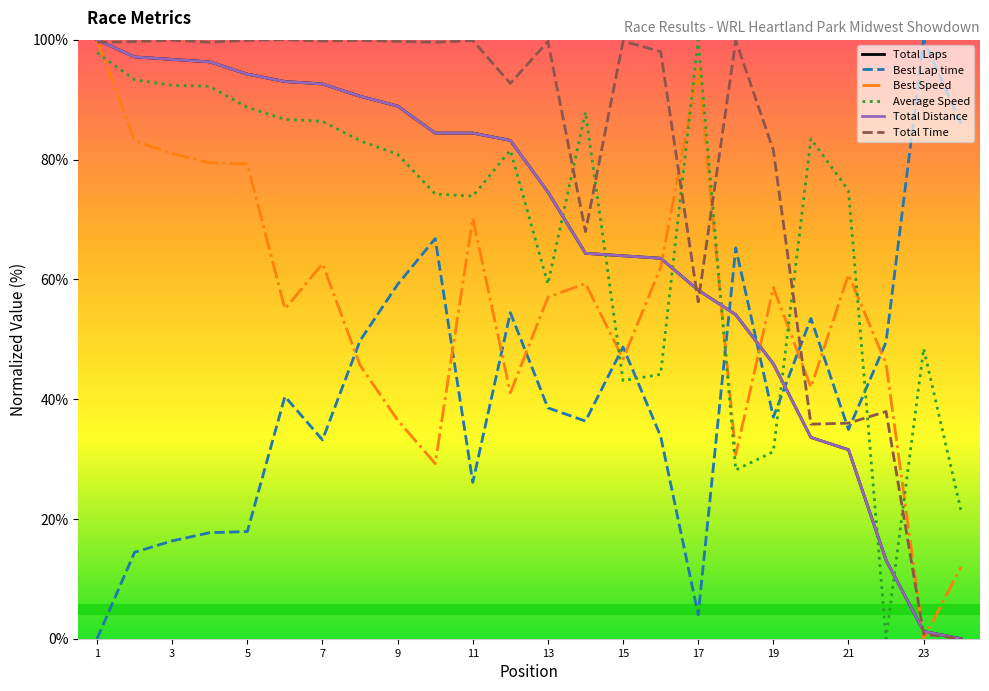

At how many categories does at least one series exceed 36?

24